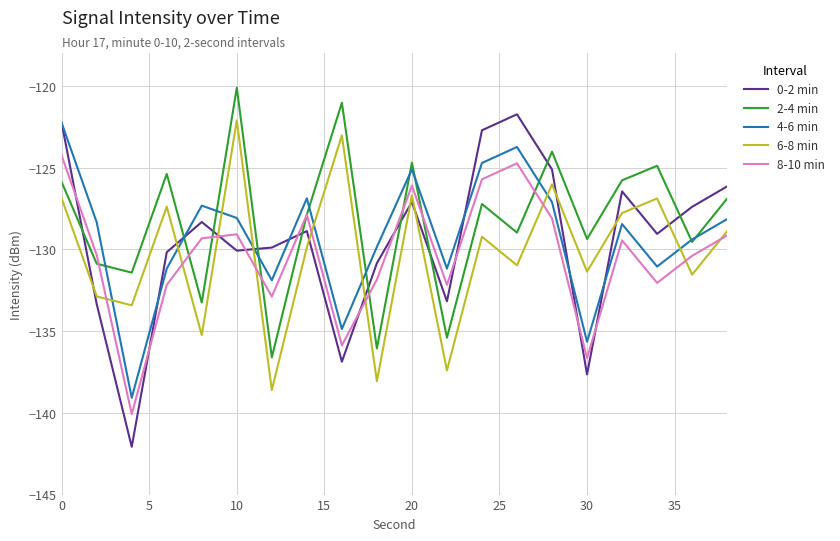

Which series has the widest spread of values?

0-2 min